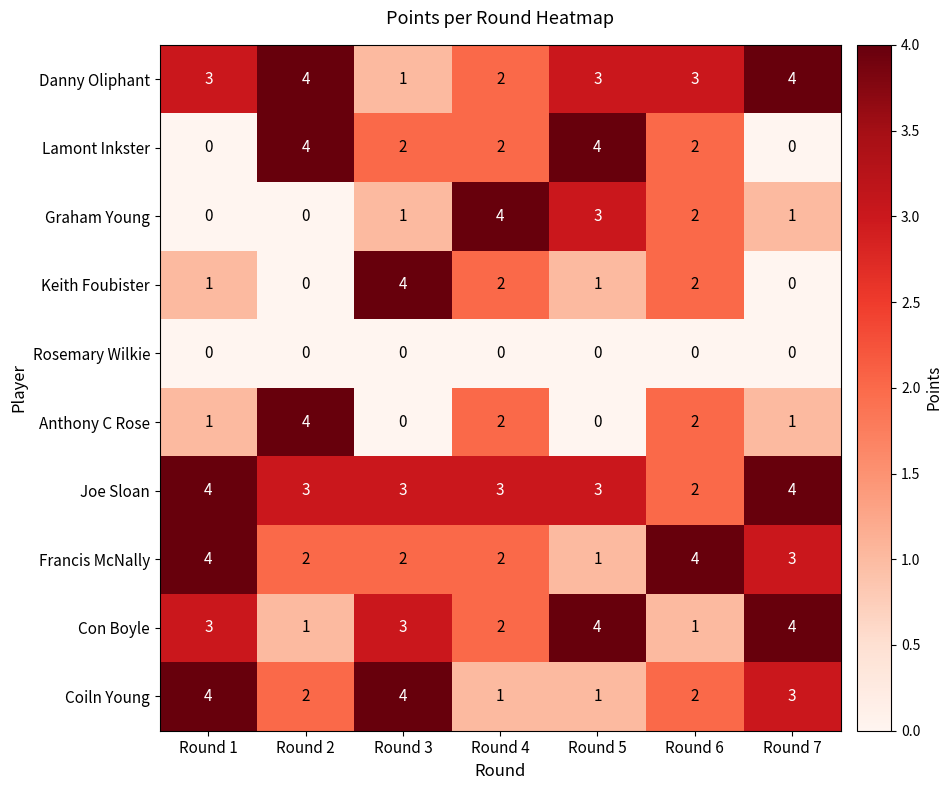

What is the difference between the maximum and second lowest values in the Anthony C Rose series?

4